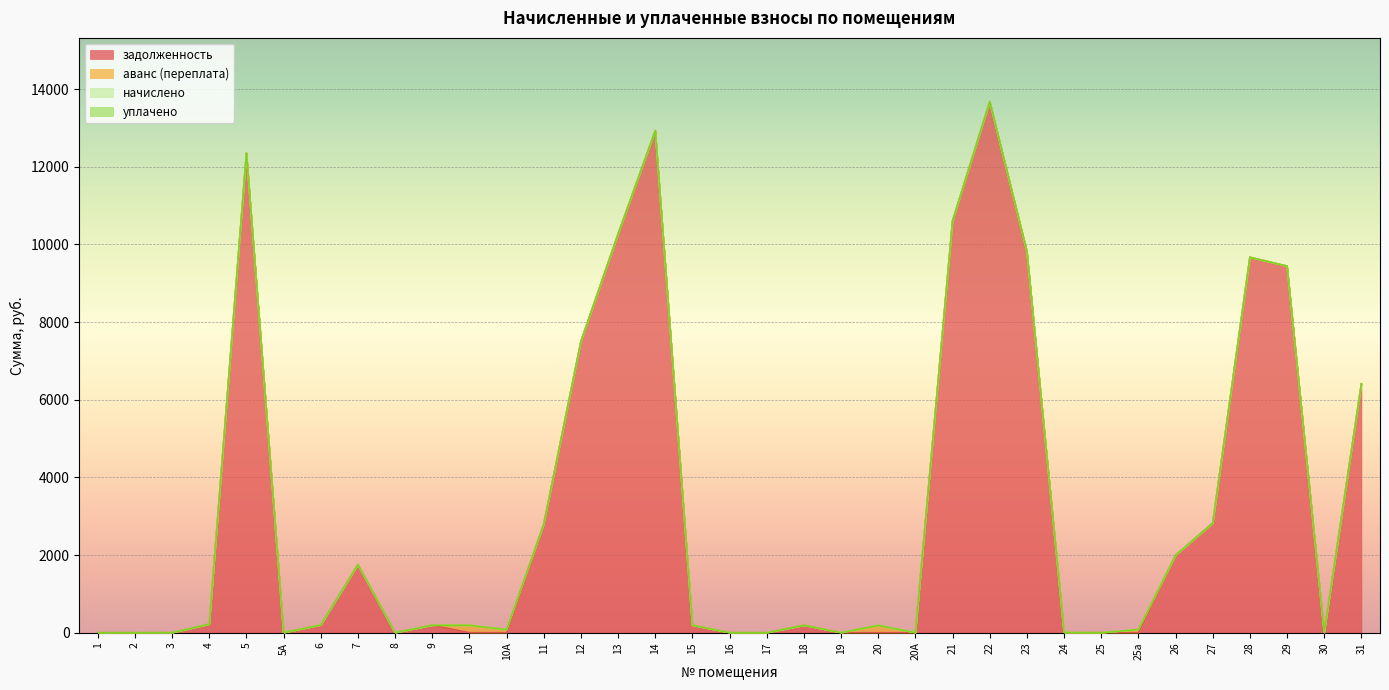

At which label is уплачено closest to 0?

1